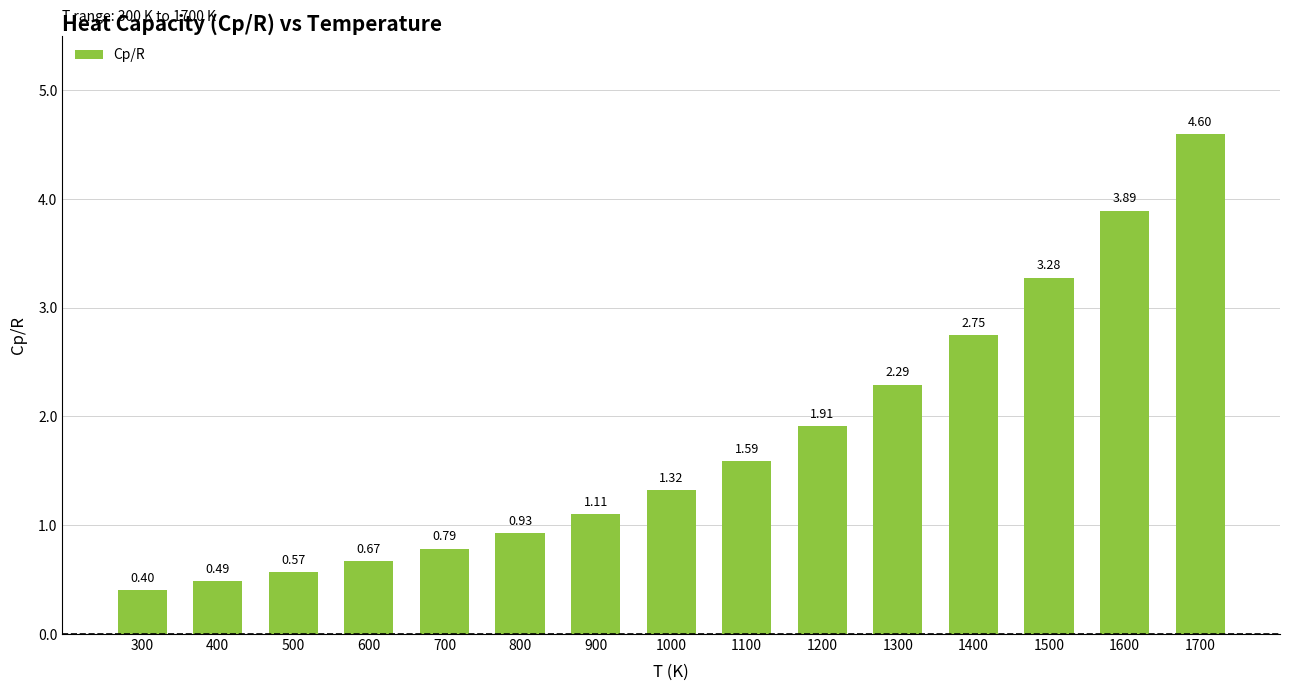

Which category has the highest value across all series?

1700